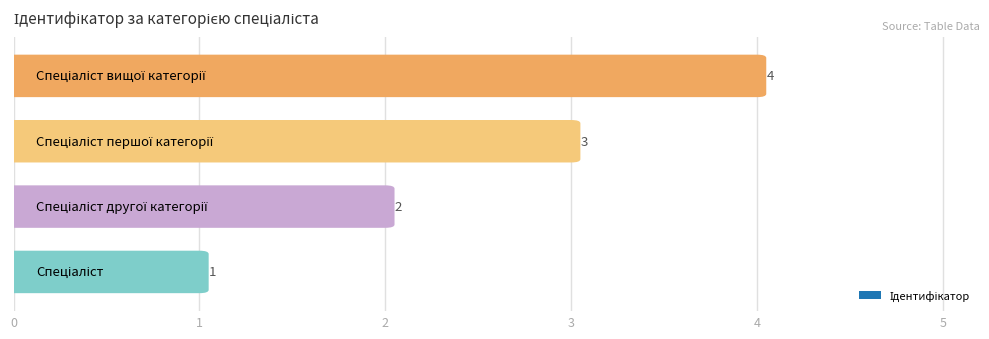

What is the sum of all values?

10